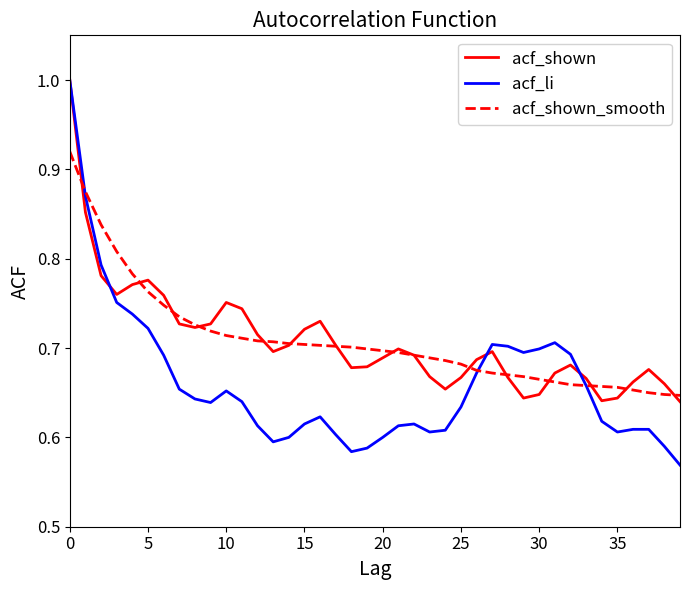

Which series has the widest spread of values?

acf_li